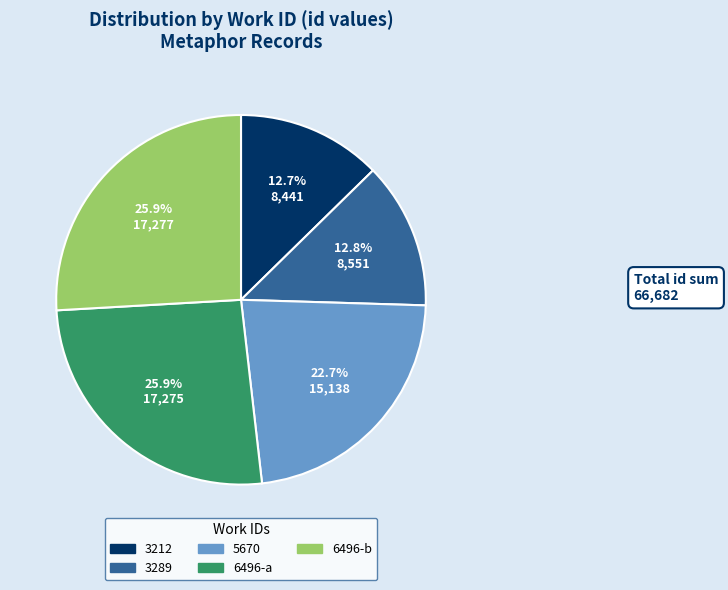

Is 3212 the majority of the pie?

No